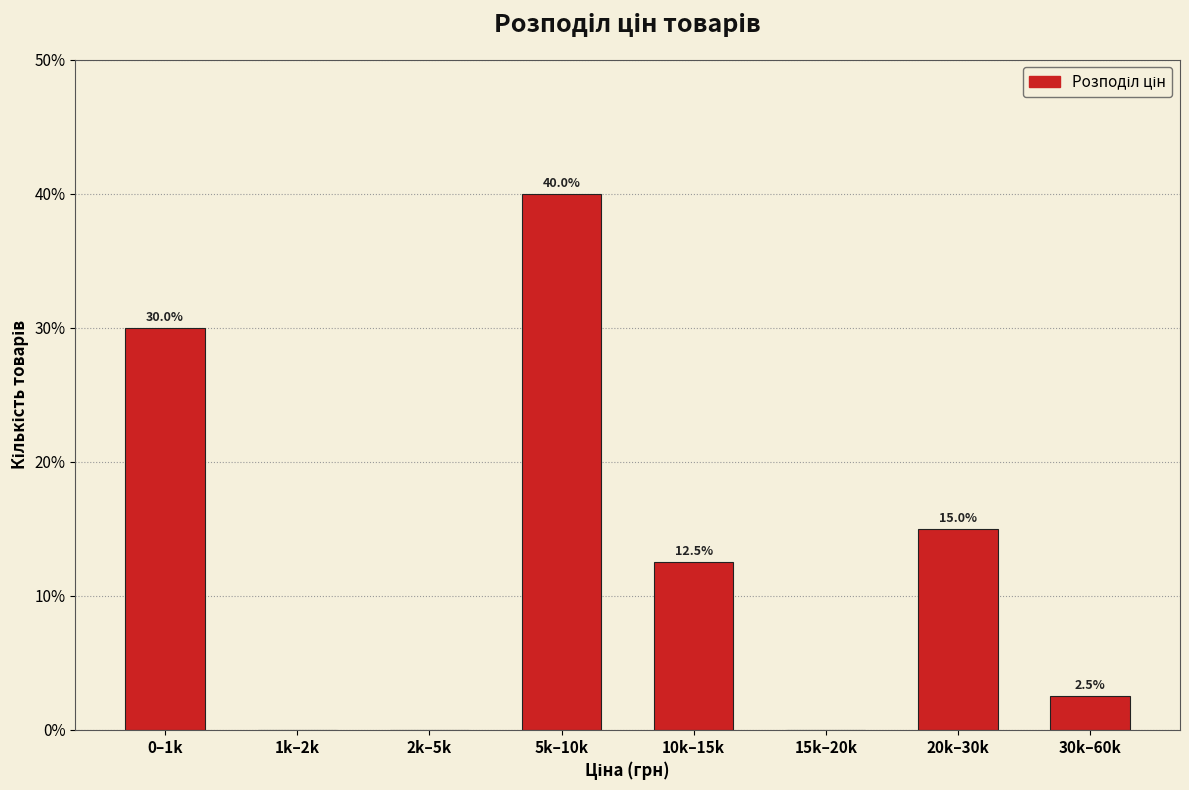

Reading left to right, transcribe all the data shown in this chart.

0–1k=30.0	1k–2k=0.0	2k–5k=0.0	5k–10k=40.0	10k–15k=12.5	15k–20k=0.0	20k–30k=15.0	30k–60k=2.5